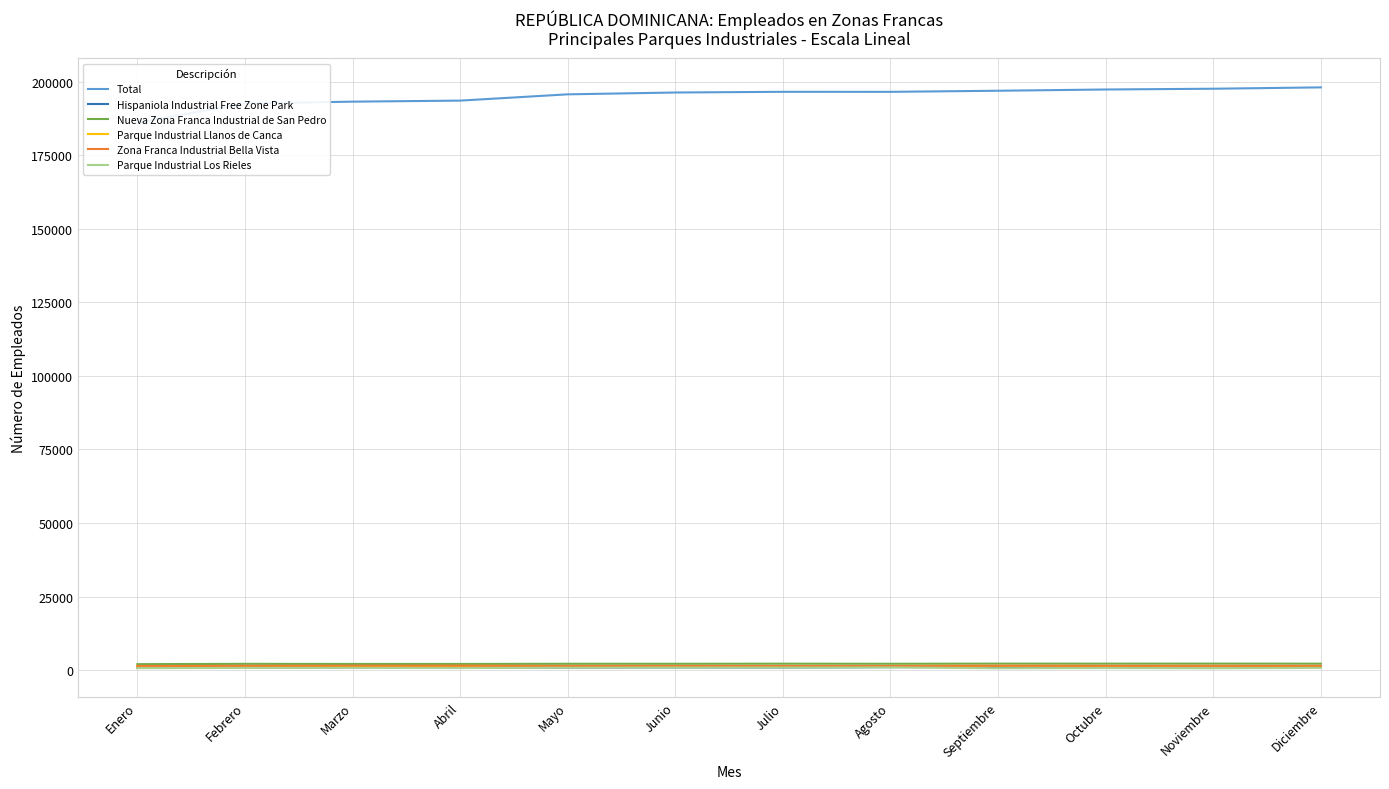

What is the sum of the Zona Franca Industrial Bella Vista values at Octubre and Mayo?

2965